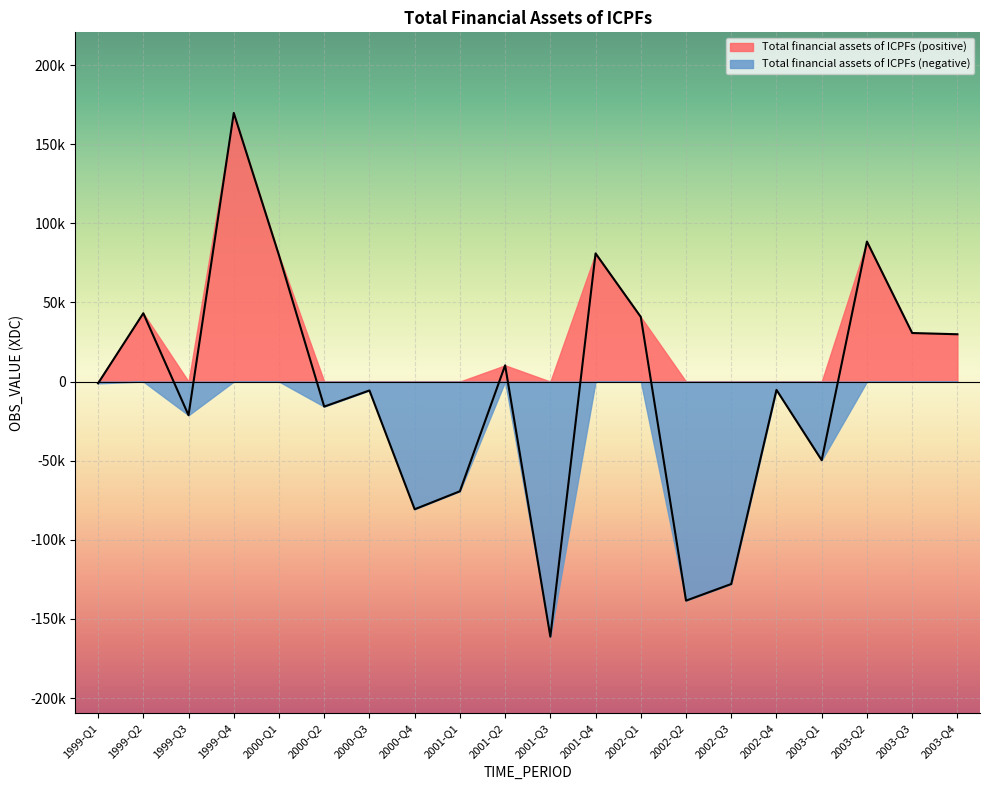

The value at 2003-Q2 is 88487.9. True or false?

True